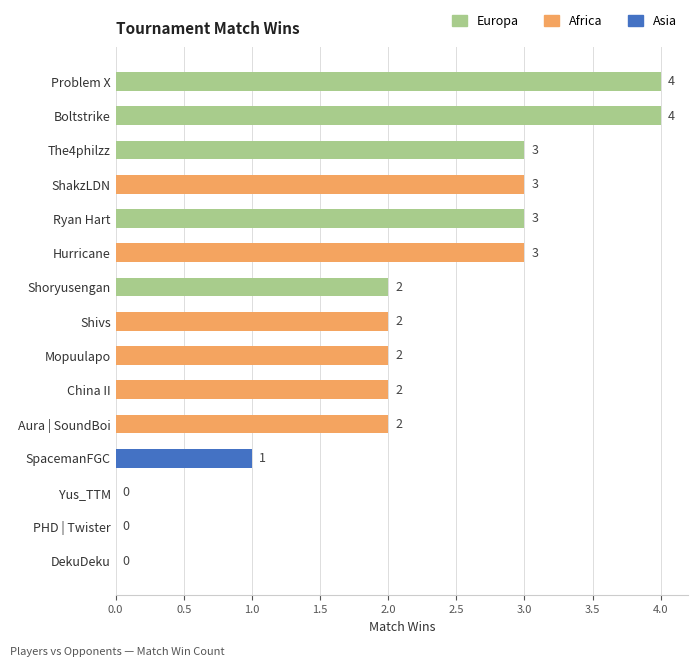

The value at Shoryusengan is 2. True or false?

True